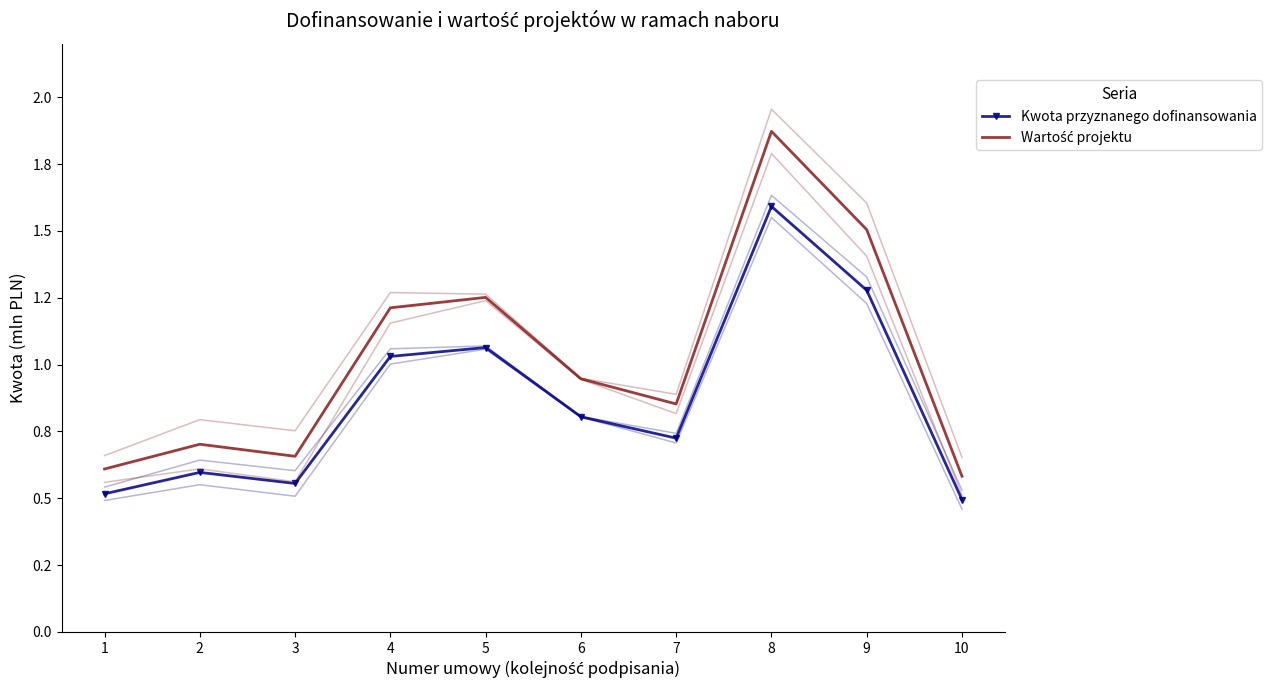

The value of Kwota przyznanego dofinansowania at 3 is 0.8. True or false?

False